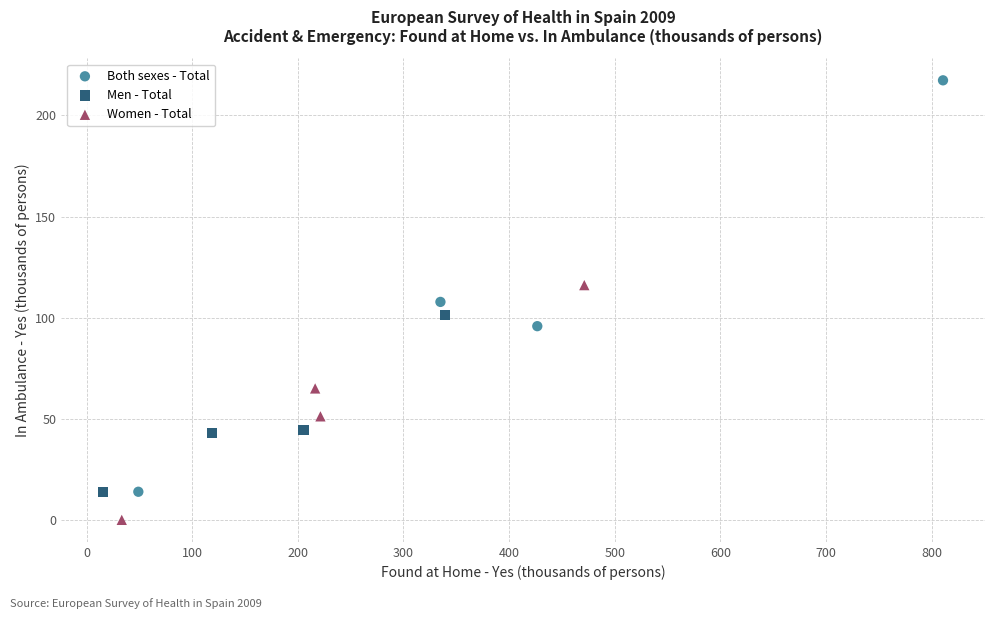

What are all the series names shown in the legend?

Both sexes - Total, Men - Total, Women - Total